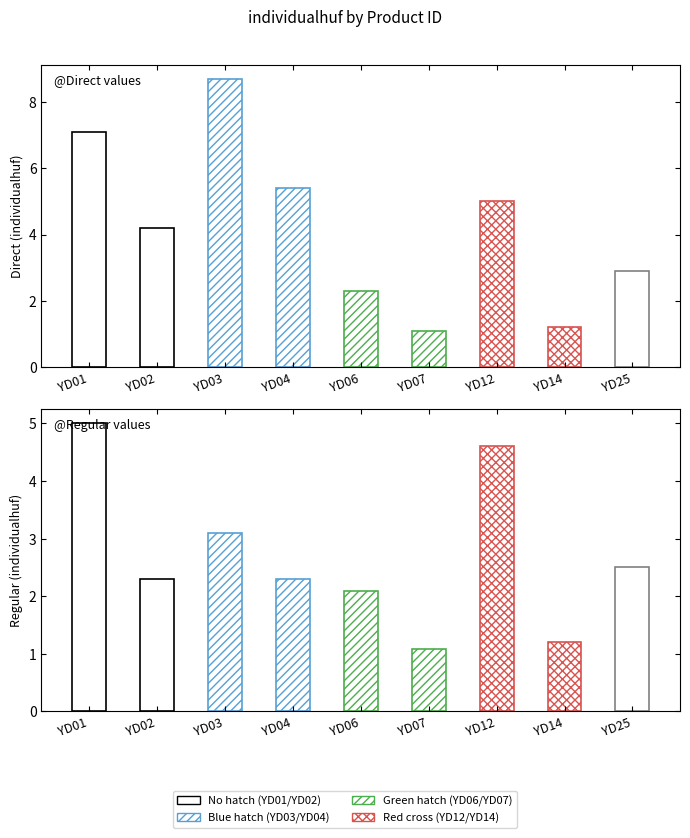

What is the difference between the maximum and minimum values in the Direct series?

7.6